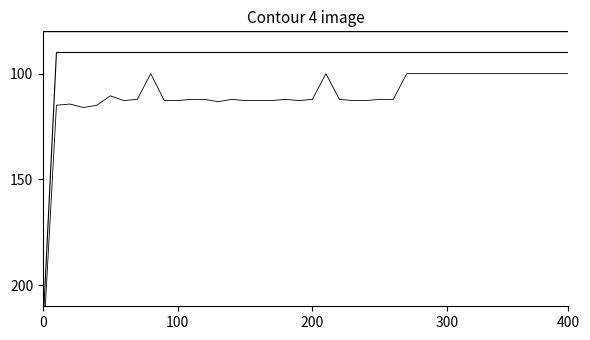

How many lines are shown in the chart?

3